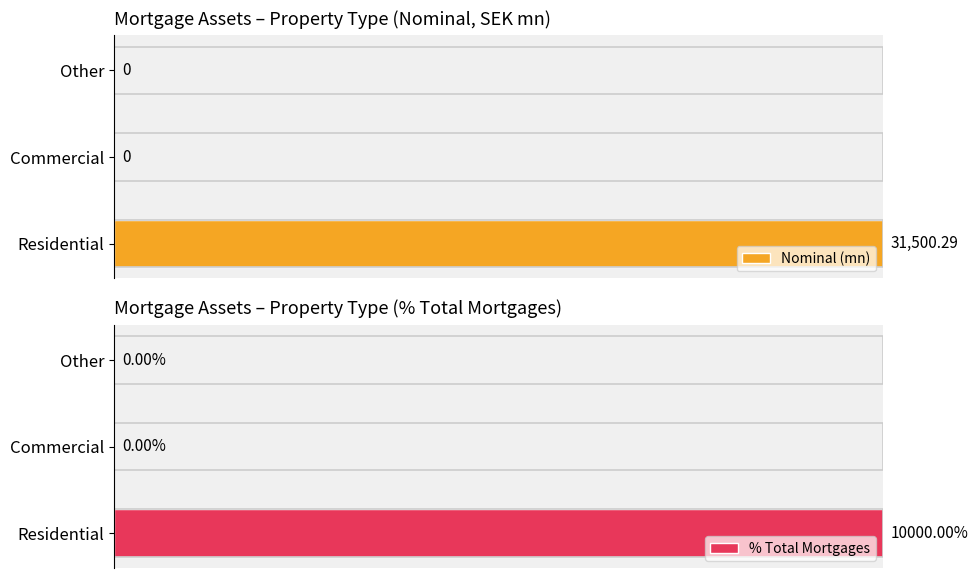

List the series in order of their peak value, lowest first.

Nominal (mn), % Total Mortgages